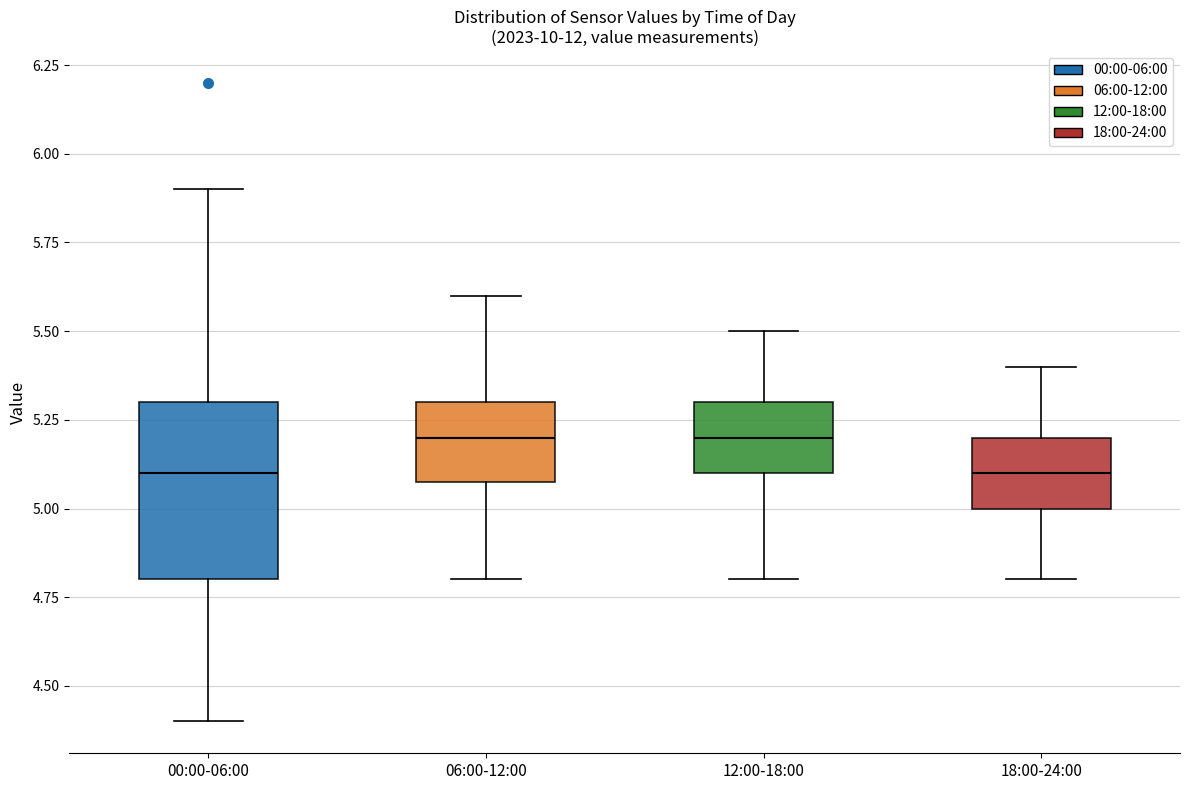

Comparing the boxes themselves (not the whiskers), which one is the tallest?

00:00-06:00